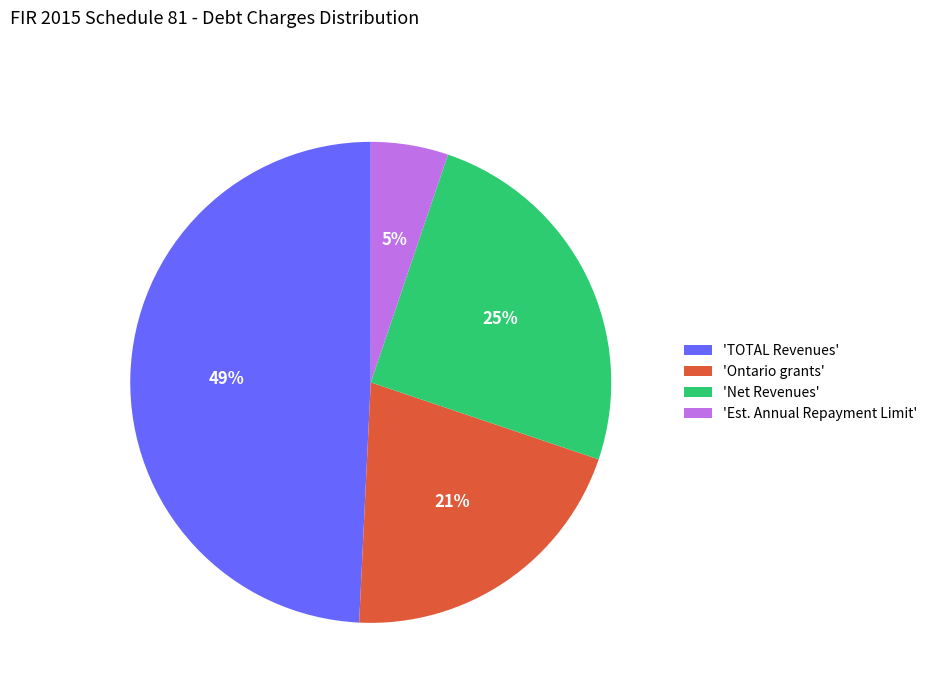

True or false: 'Ontario grants' accounts for 21% of the total.

True